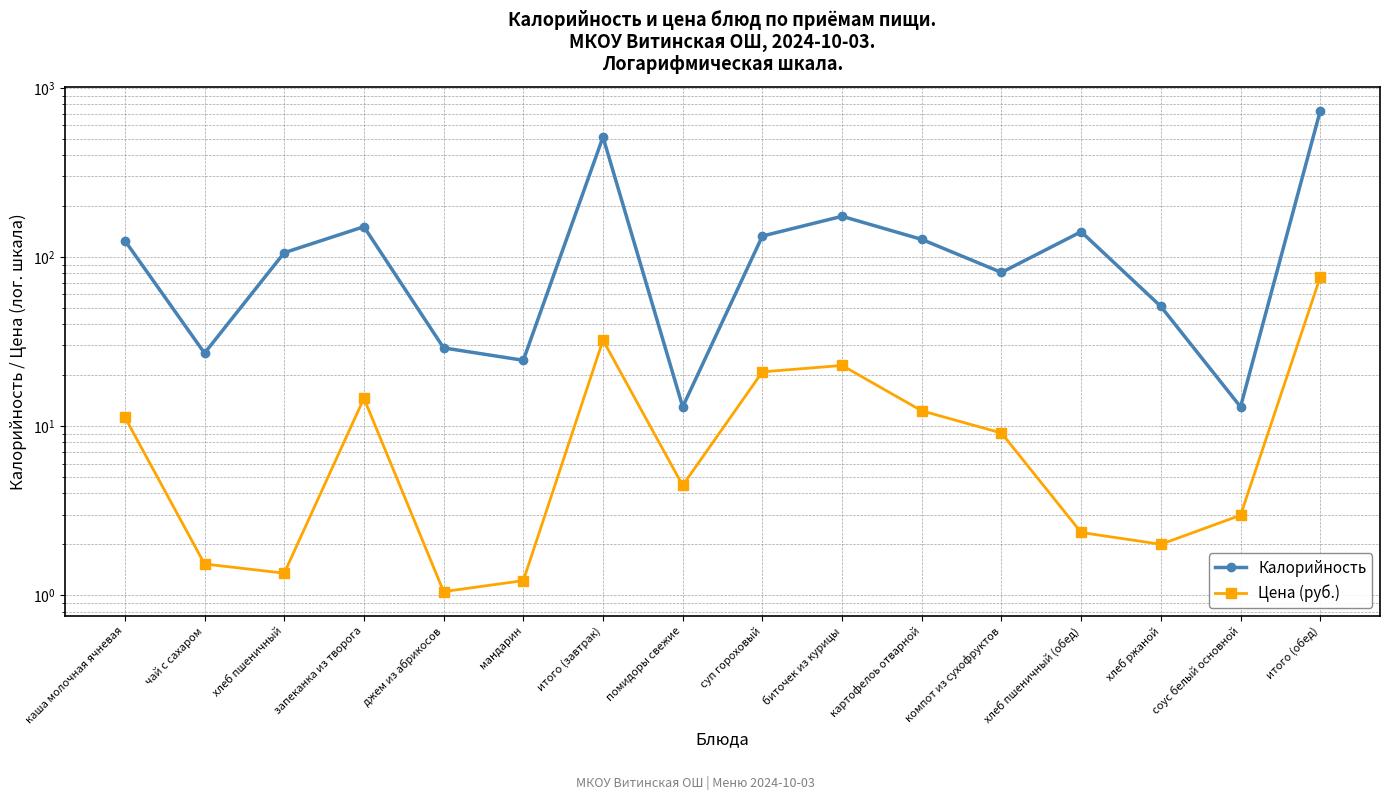

At which category does Калорийность reach its first local valley?

чай с сахаром